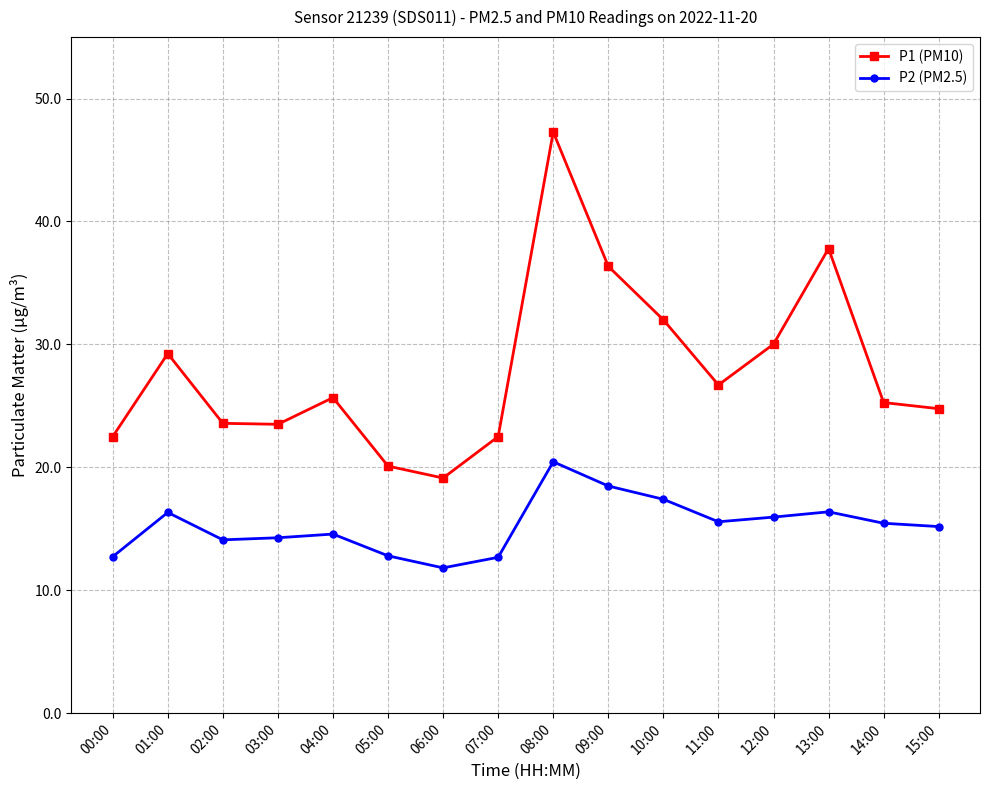

At 06:00, list the series in order from largest to smallest.

P1 (PM10), P2 (PM2.5)